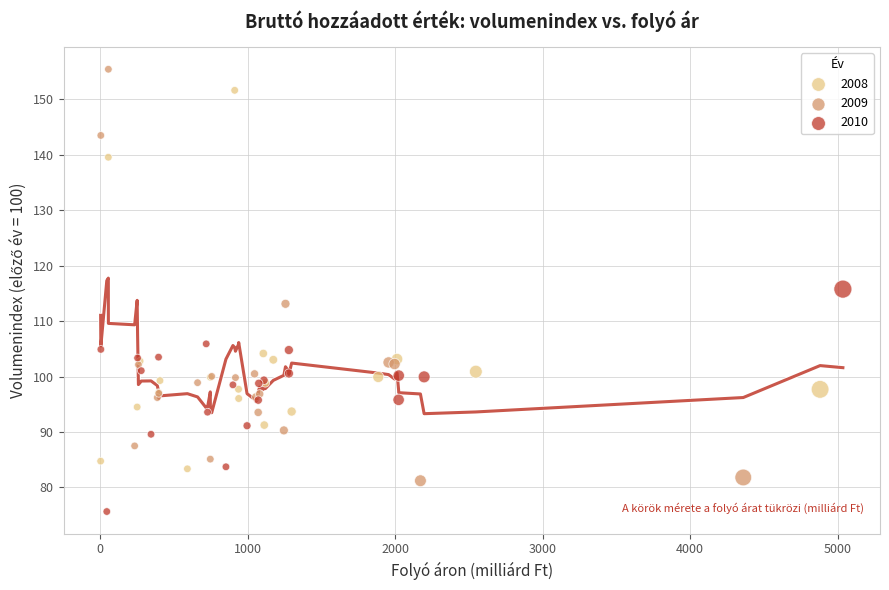

Which series reaches the maximum Y coordinate?

2009